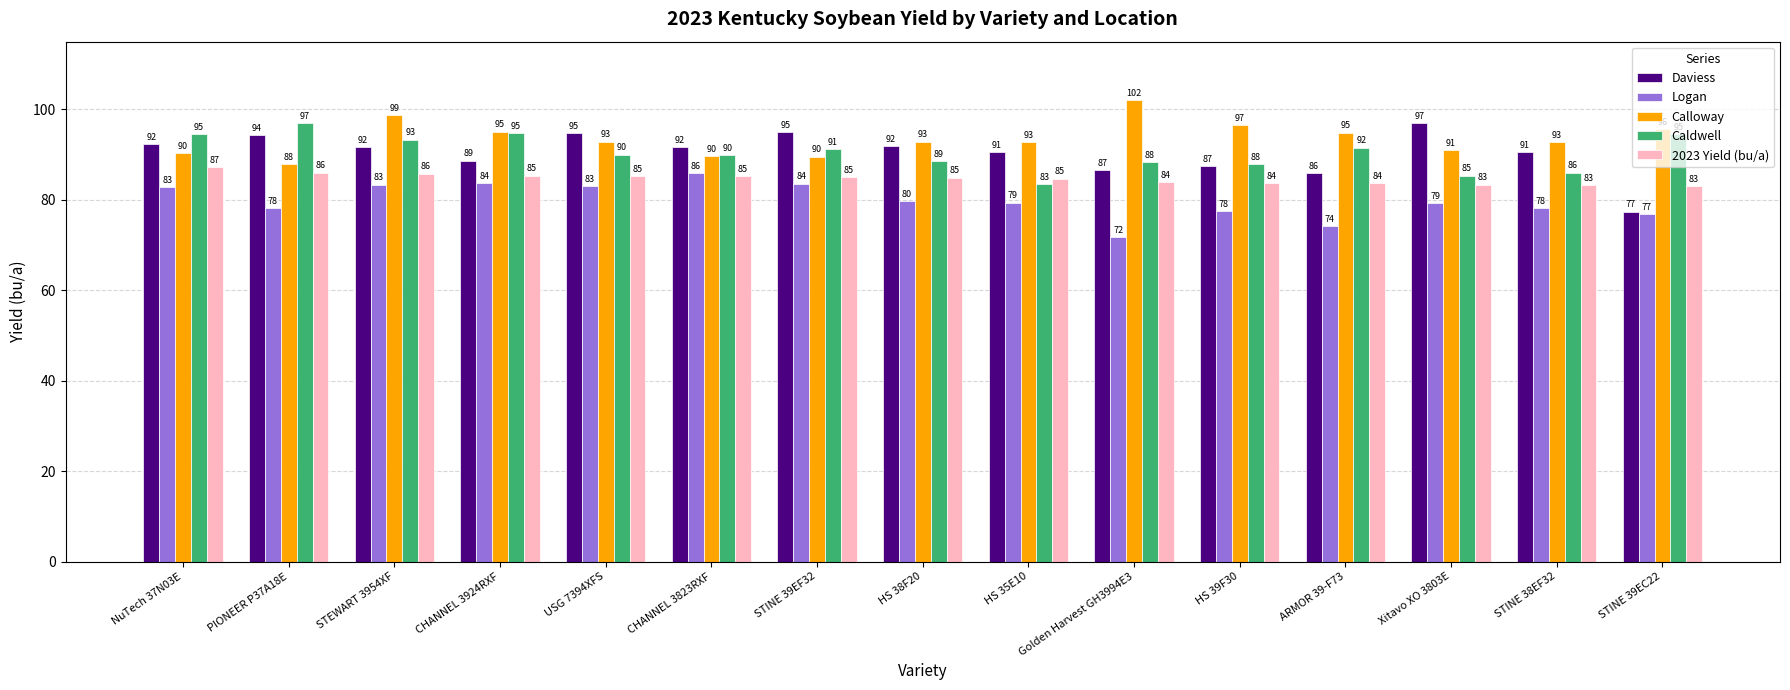

Which series has the largest total across all categories?

Calloway